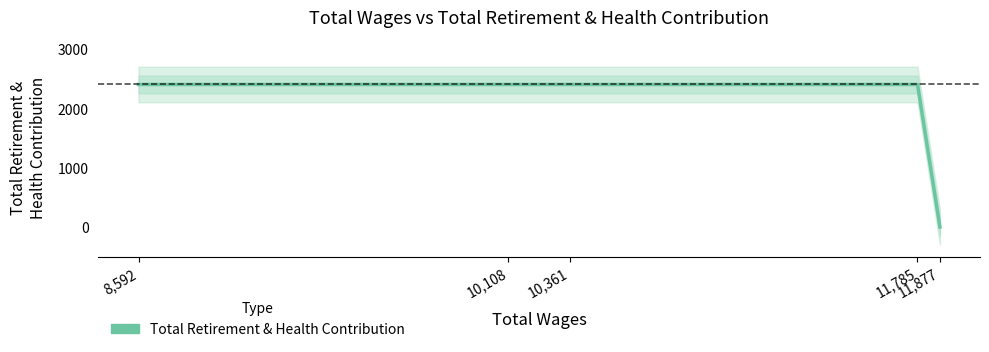

At which category does the chart reach its minimum across all series?

11,877